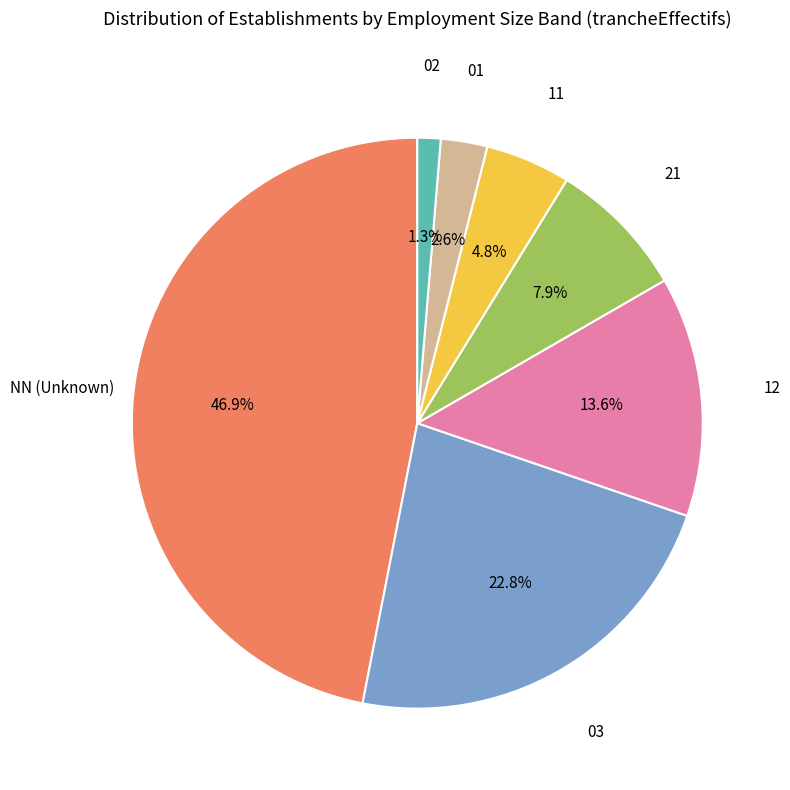

Is there any slice that represents more than half of the pie?

No